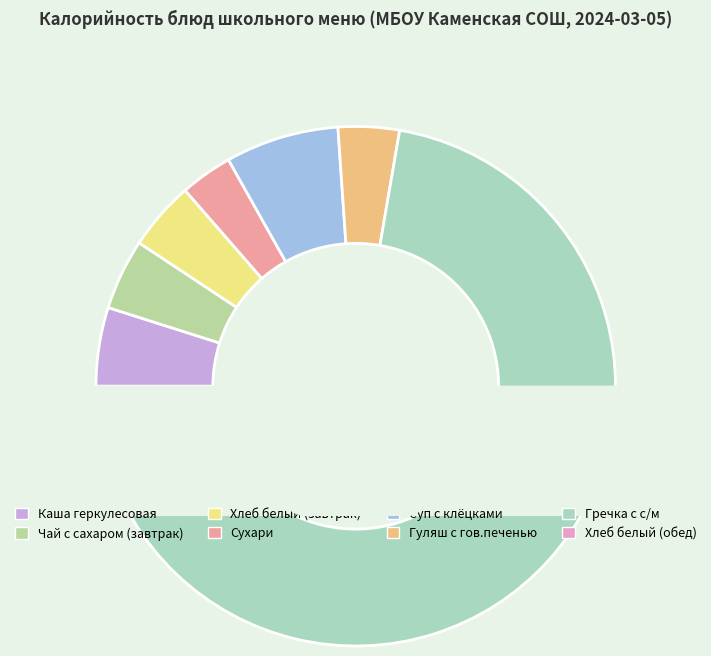

Approximately how many times larger is the value at Чай с сахаром compared to Суп с клёцками?

0.6